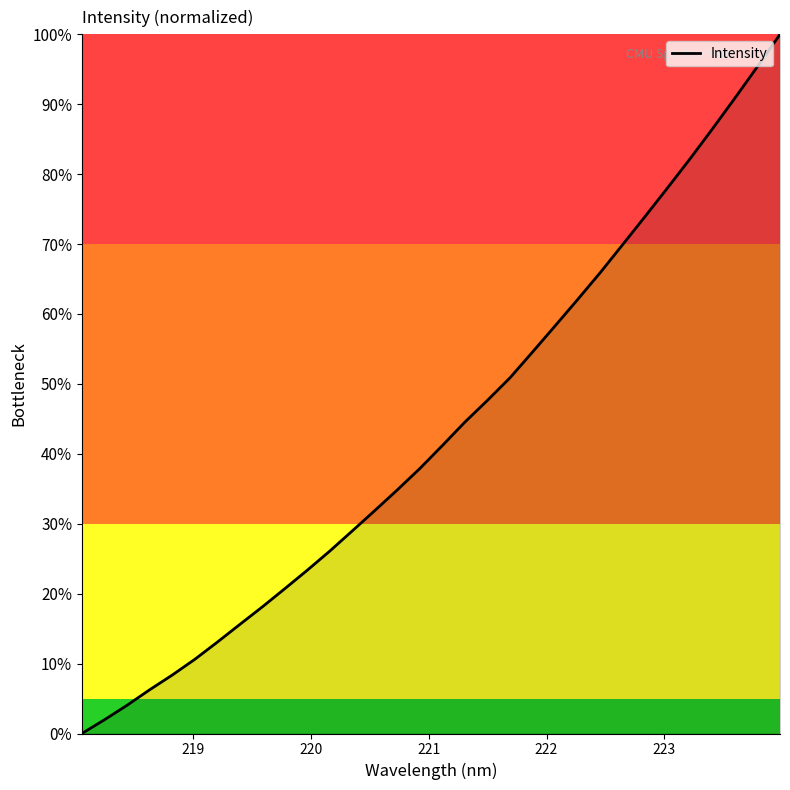

Is this an area chart (filled region under the line)?

Yes